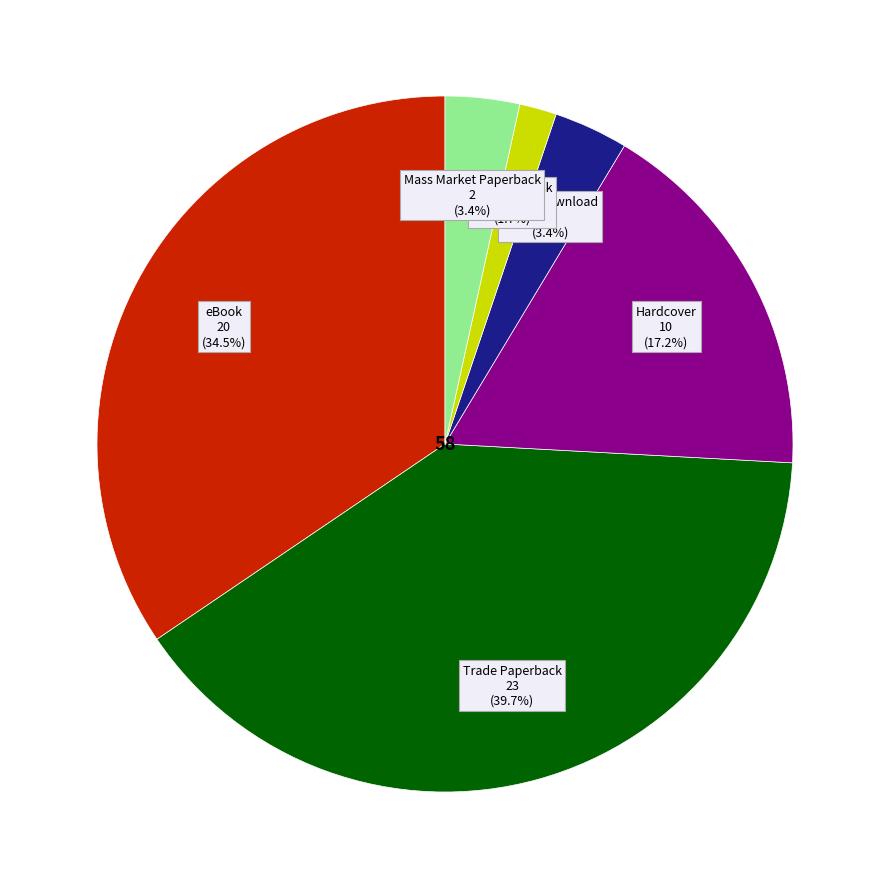

Does any single category account for the majority?

No